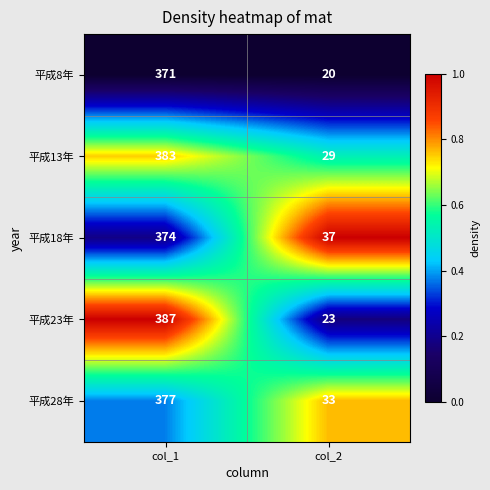

What is the average value of the 平成8年 series?

196